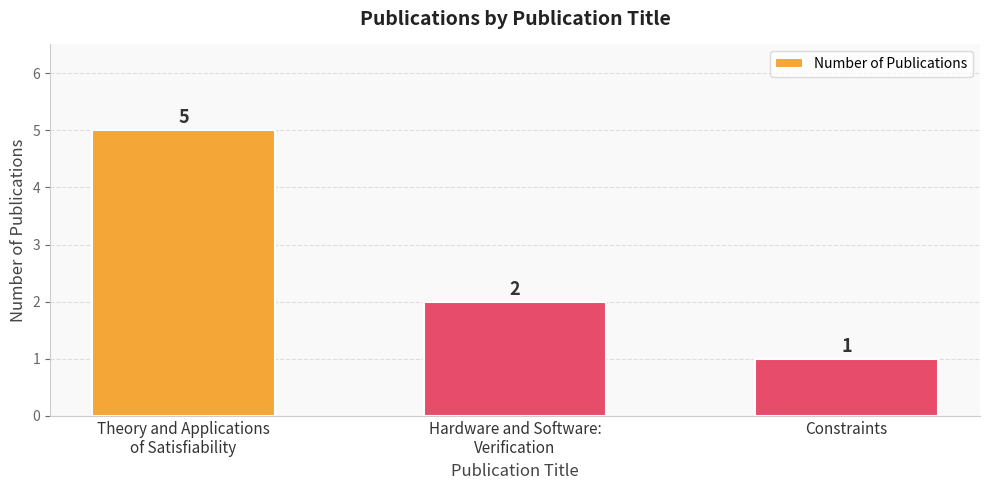

What is the change in value from Hardware and Software:
Verification to Constraints?

-1